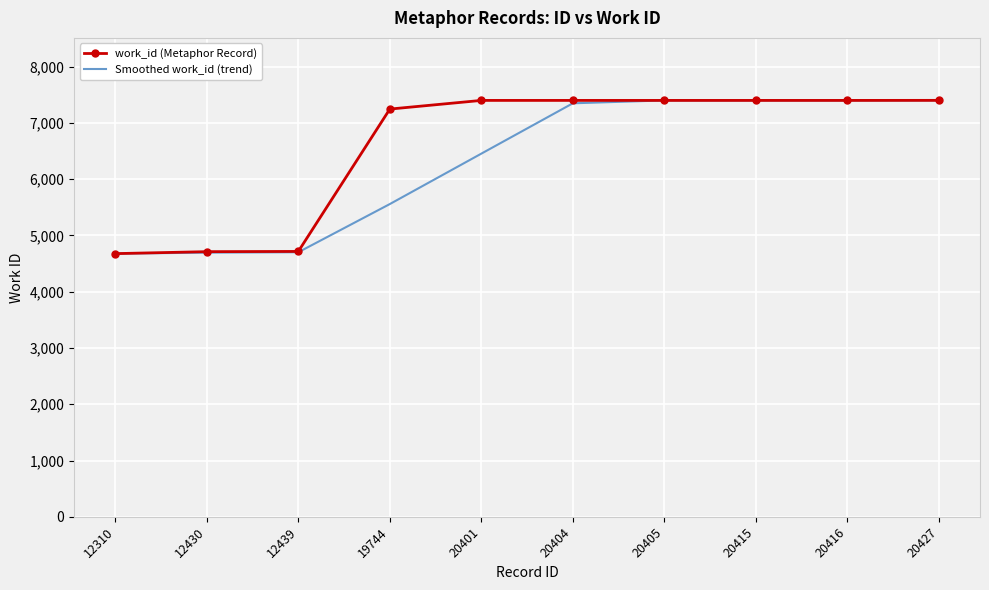

What is the spread (max minus min) of values at 12430?

17.5